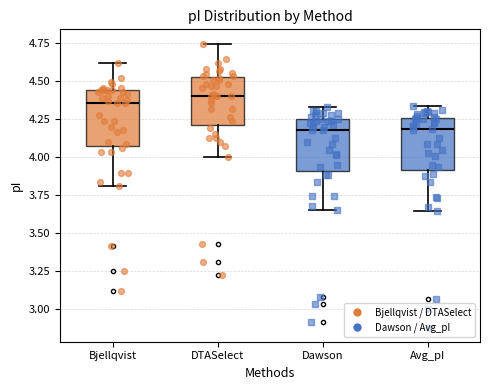

Which box has the highest median line?

DTASelect